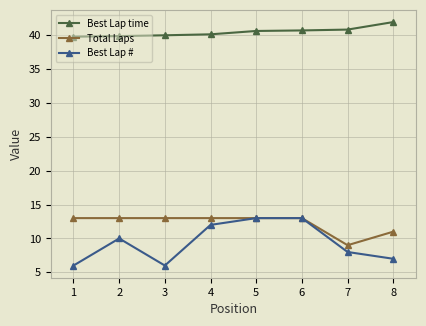

Which series has the widest spread of values?

Best Lap #